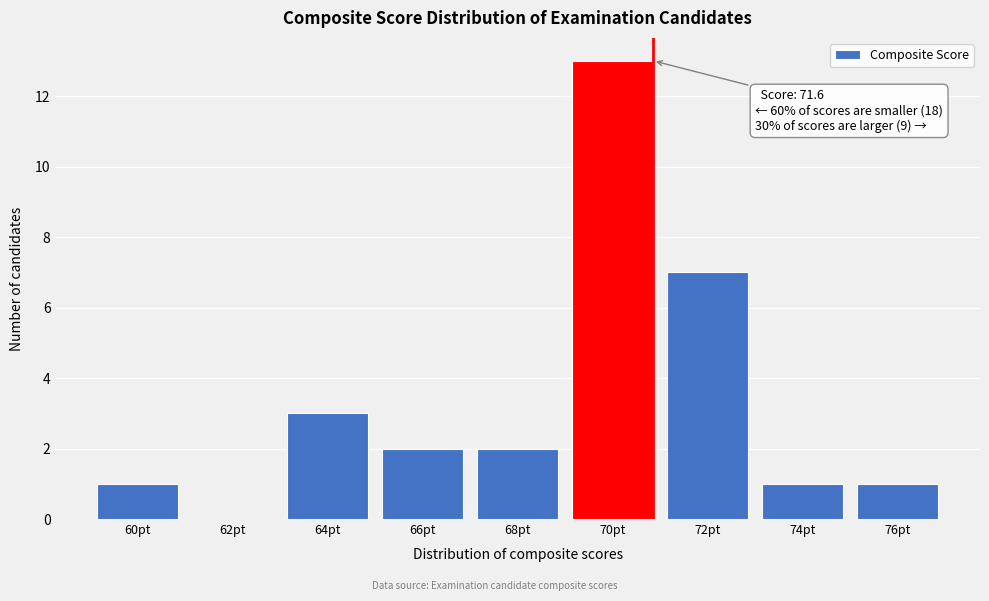

Reading left to right, what are all the values shown in this chart?

60pt=1	62pt=0	64pt=3	66pt=2	68pt=2	70pt=13	72pt=7	74pt=1	76pt=1